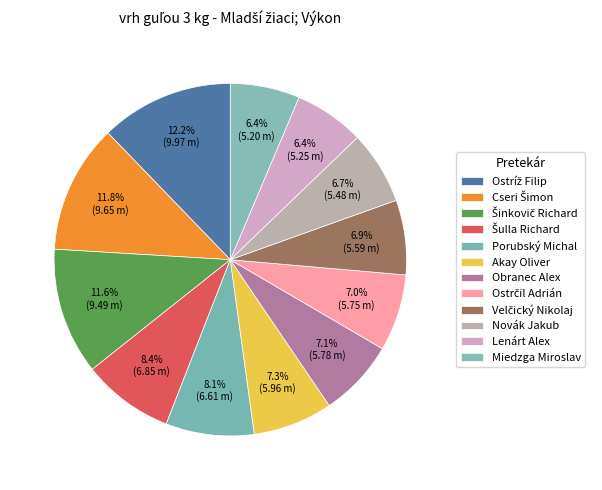

Is it true that Novák Jakub is 1% of the pie?

False